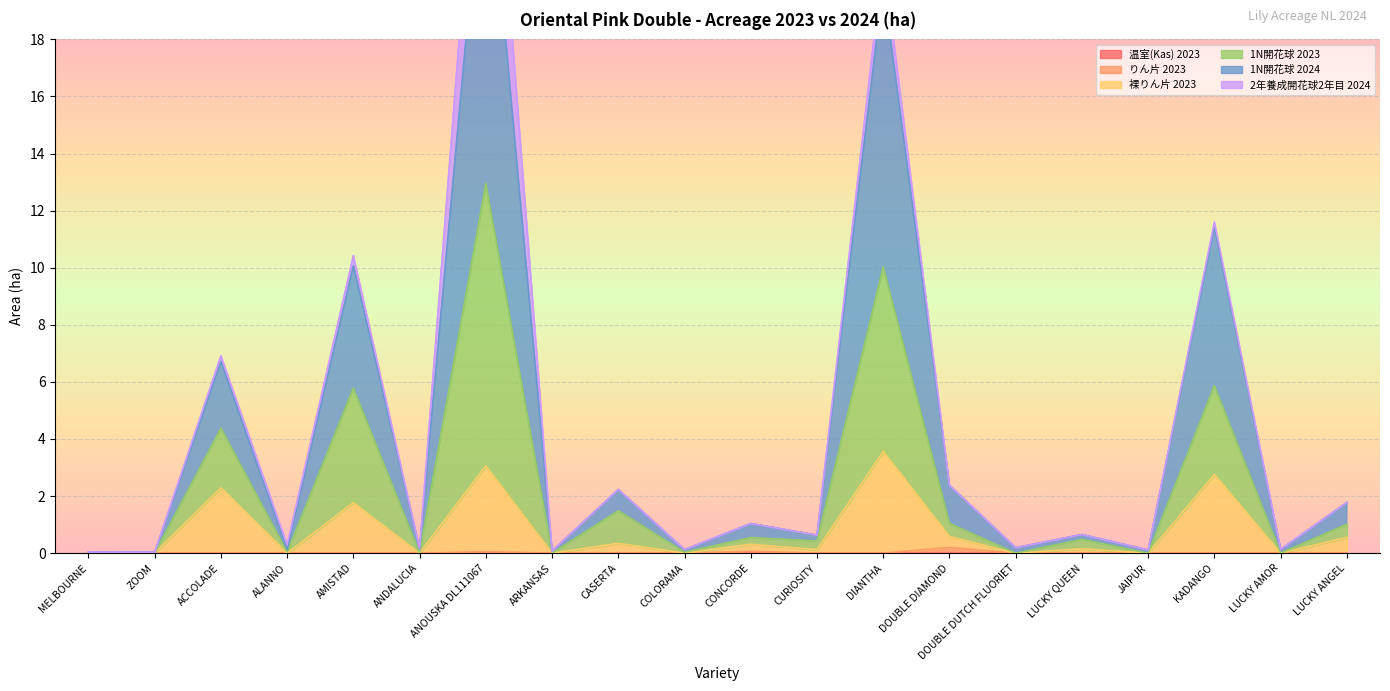

True or false: 1N開花球 2023 has more than 0 interior local peaks.

True